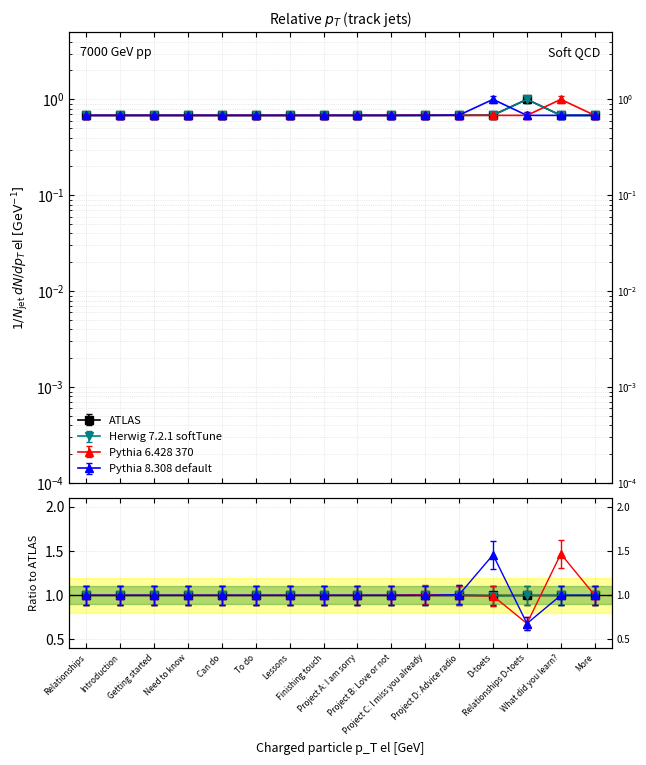

How many times do Pythia 8.308 default and Herwig 7.2.1 softTune cross each other?

2